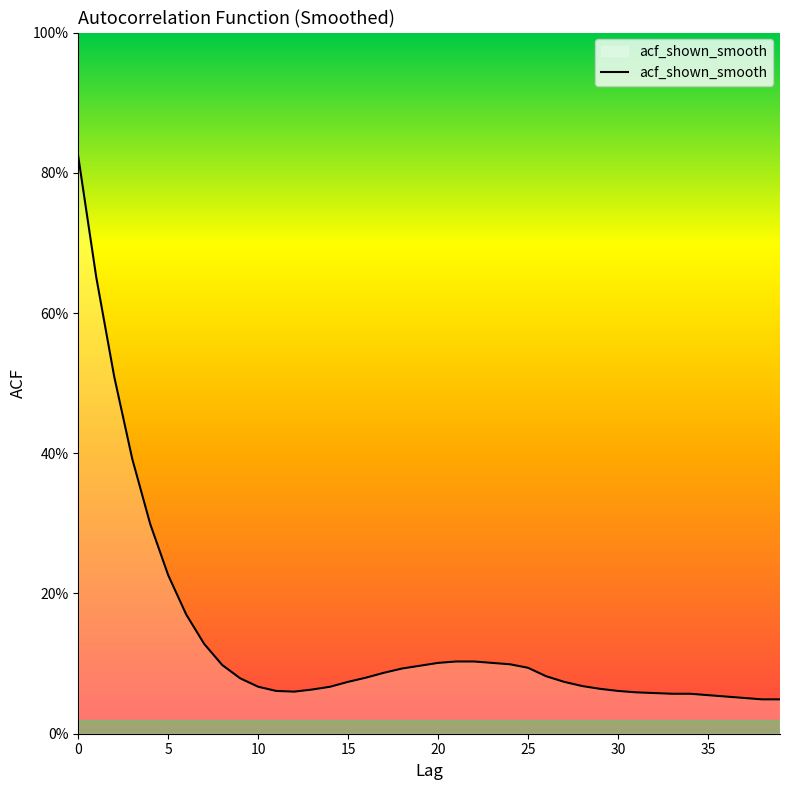

Does the chart have visible grid lines?

No